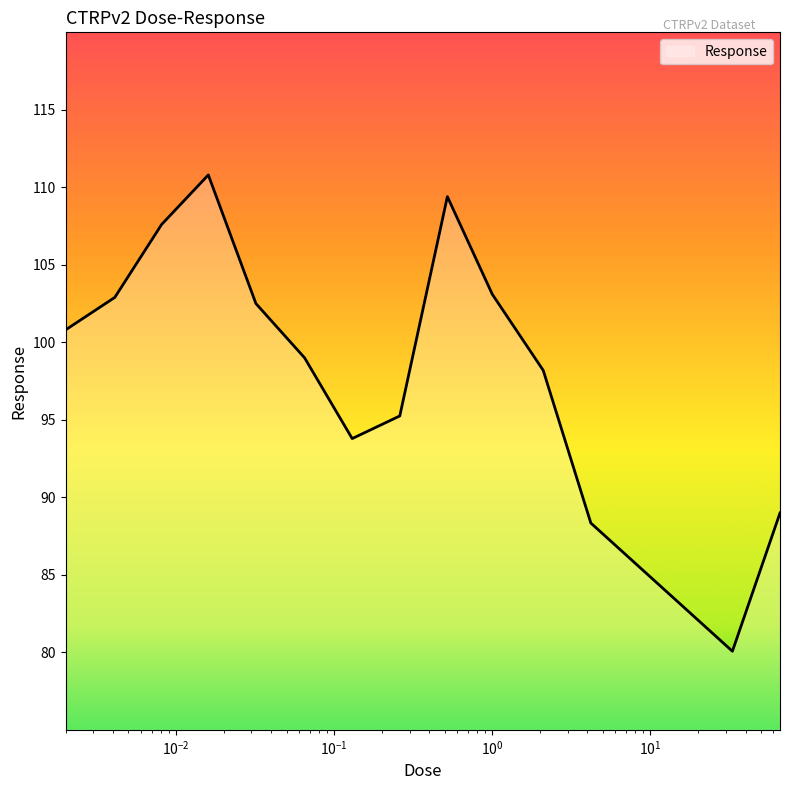

What is the difference between the maximum and minimum values?

30.7